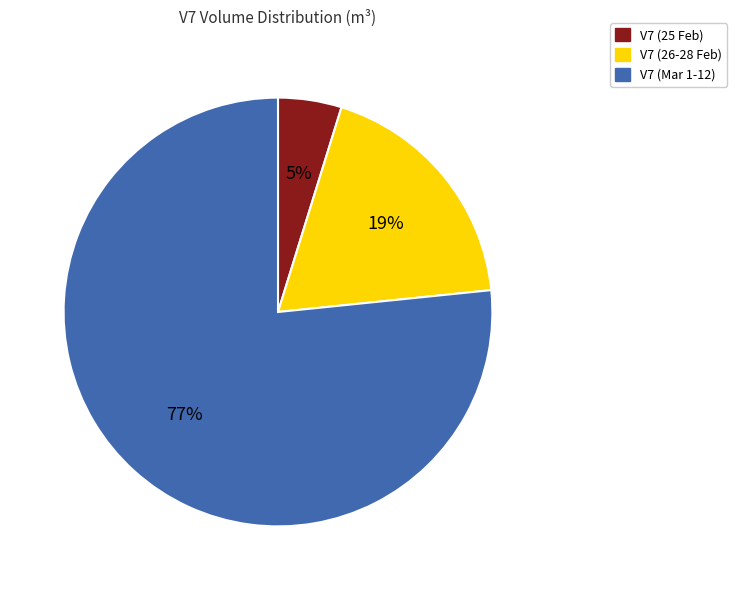

Which slice represents more than half of the pie?

V7 (Mar 1-12)